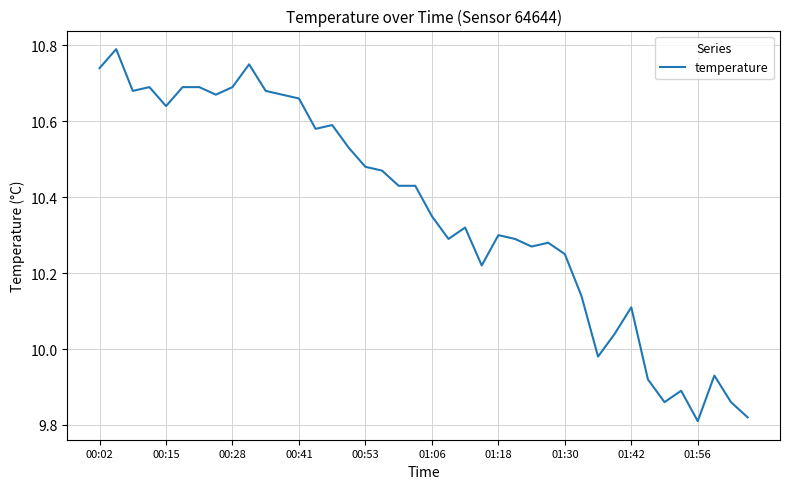

The value at 01:56 is 9.8. True or false?

True